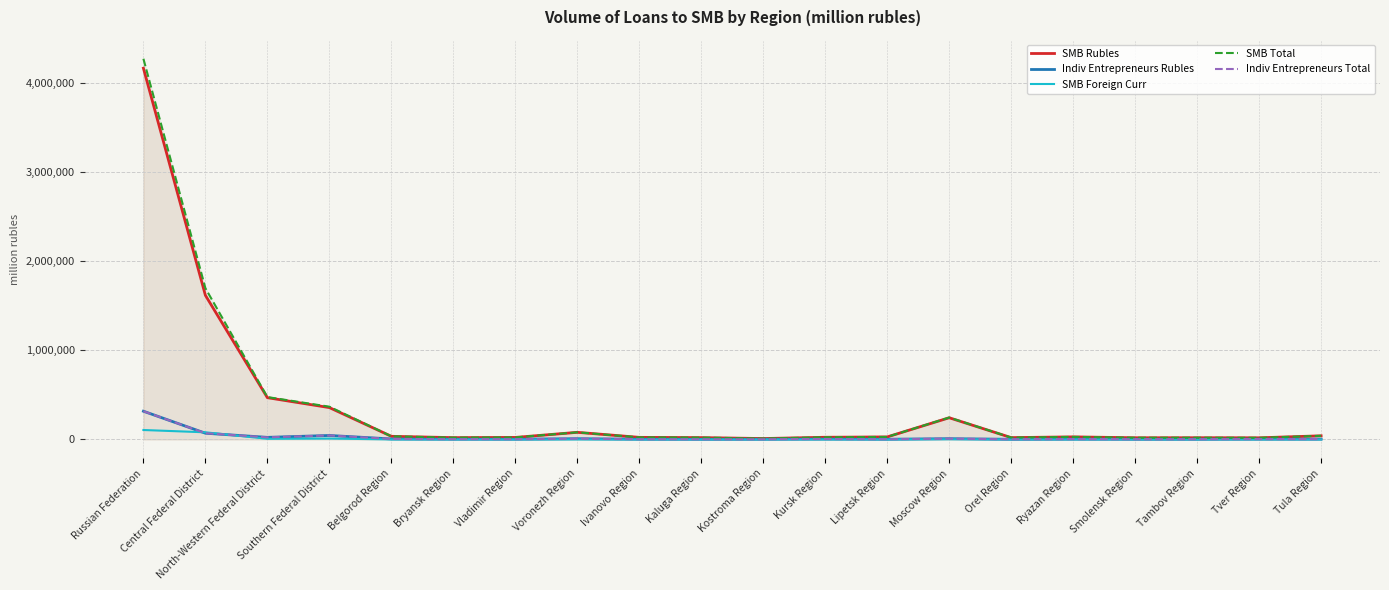

What is the highest value of the SMB Rubles series?

4171104